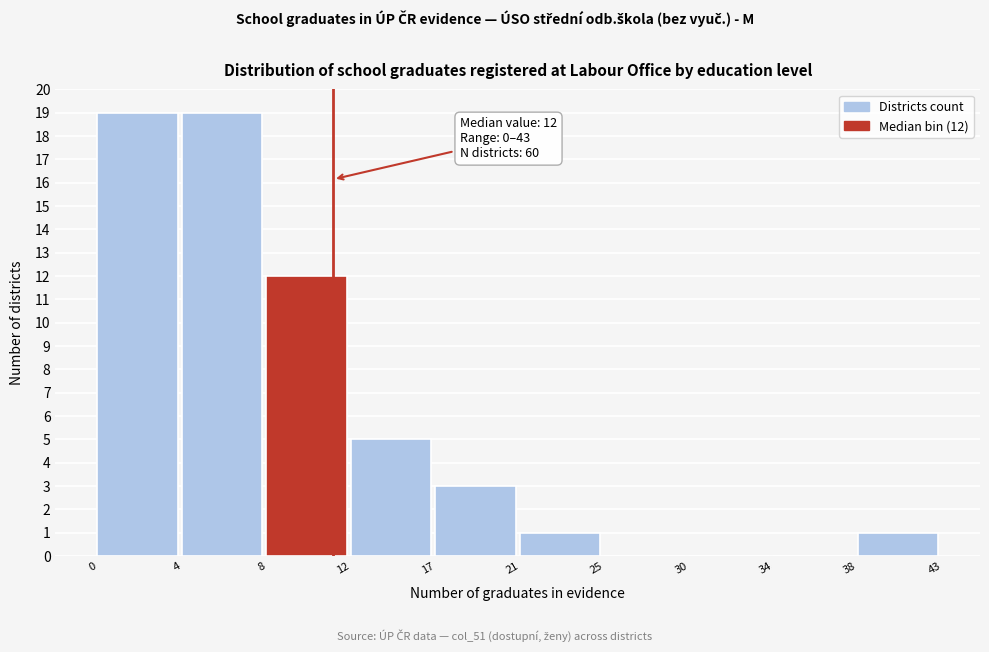

Reading left to right, what are all the values shown in this chart?

0=19	4=19	8=12	12=5	17=3	21=1	25=0	30=0	34=0	38=1